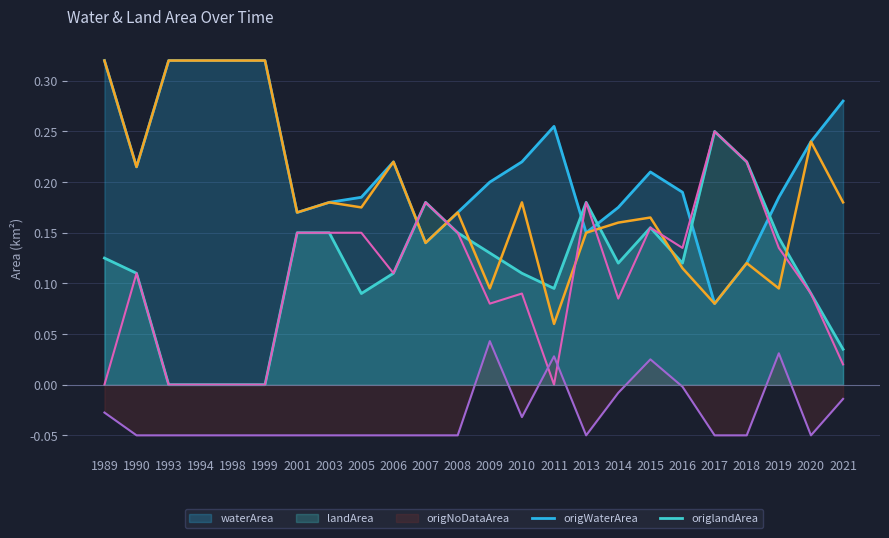

Reading left to right, transcribe all the data shown in this chart.

waterArea_line: 0.3	0.2	0.3	0.3	0.3	0.3	0.2	0.2	0.2	0.2	0.1	0.2	0.2	0.2	0.3	0.1	0.2	0.2	0.2	0.1	0.1	0.2	0.2	0.3
landArea_line: 0.1	0.1	0.0	0.0	0.0	0.0	0.1	0.1	0.1	0.1	0.2	0.1	0.1	0.1	0.1	0.2	0.1	0.2	0.1	0.2	0.2	0.1	0.1	0.0
origWaterArea: 0.3	0.2	0.3	0.3	0.3	0.3	0.2	0.2	0.2	0.2	0.1	0.2	0.1	0.2	0.1	0.1	0.2	0.2	0.1	0.1	0.1	0.1	0.2	0.2
origlandArea: 0.0	0.1	0.0	0.0	0.0	0.0	0.1	0.1	0.1	0.1	0.2	0.1	0.1	0.1	0.0	0.2	0.1	0.2	0.1	0.2	0.2	0.1	0.1	0.0
origNoDataArea_line: -0.0	-0.1	-0.1	-0.1	-0.1	-0.1	-0.1	-0.1	-0.1	-0.1	-0.1	-0.1	0.0	-0.0	0.0	-0.1	-0.0	0.0	-0.0	-0.1	-0.1	0.0	-0.1	-0.0